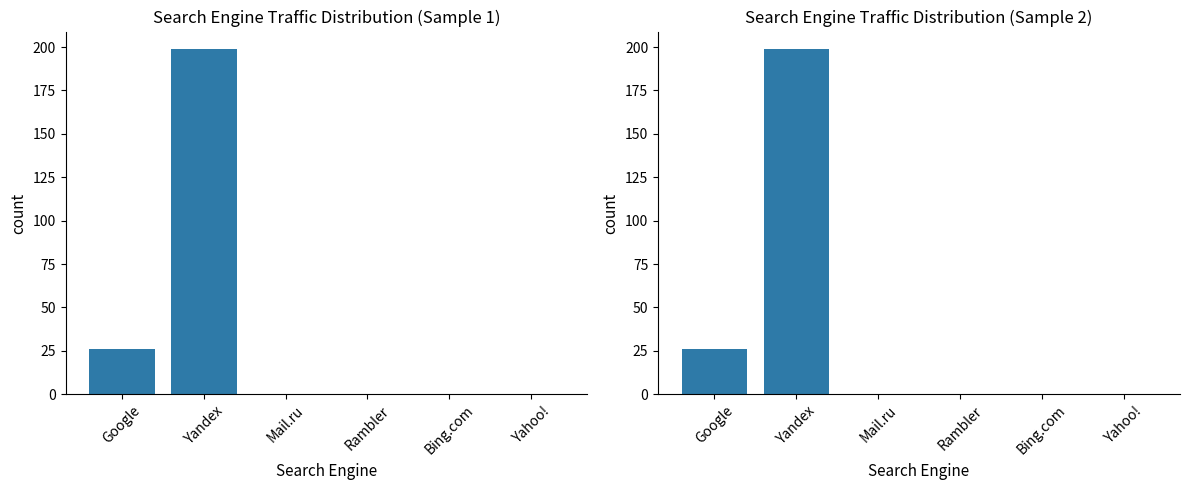

Rank the categories by value from lowest to highest.

Mail.ru, Rambler, Bing.com, Yahoo!, Google, Yandex